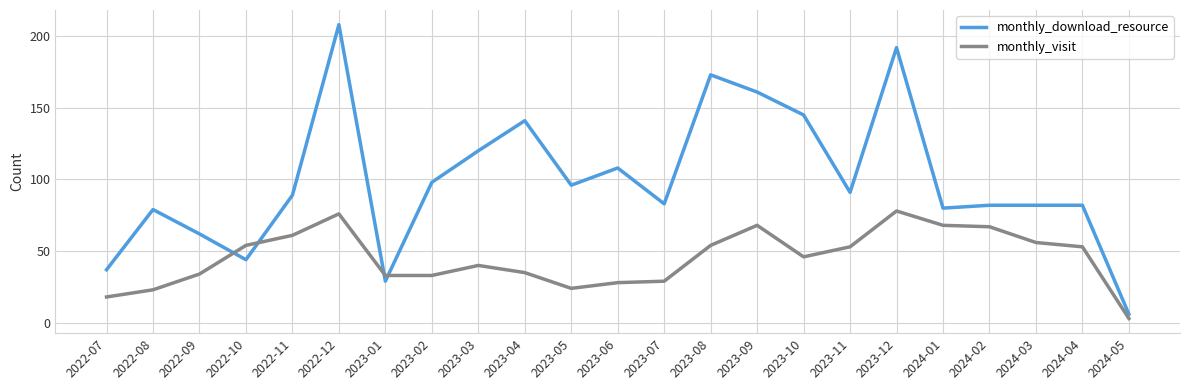

What is the sum of all monthly_download_resource values?

2288